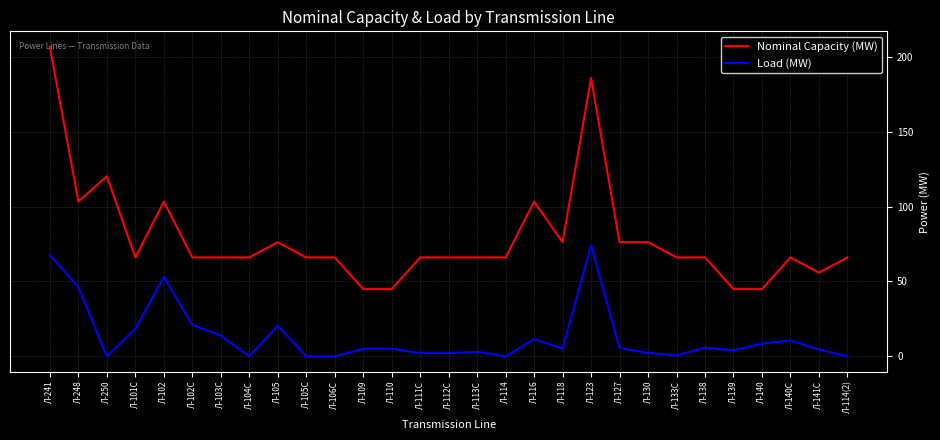

At which category is the sum across all series the highest?

Л-241